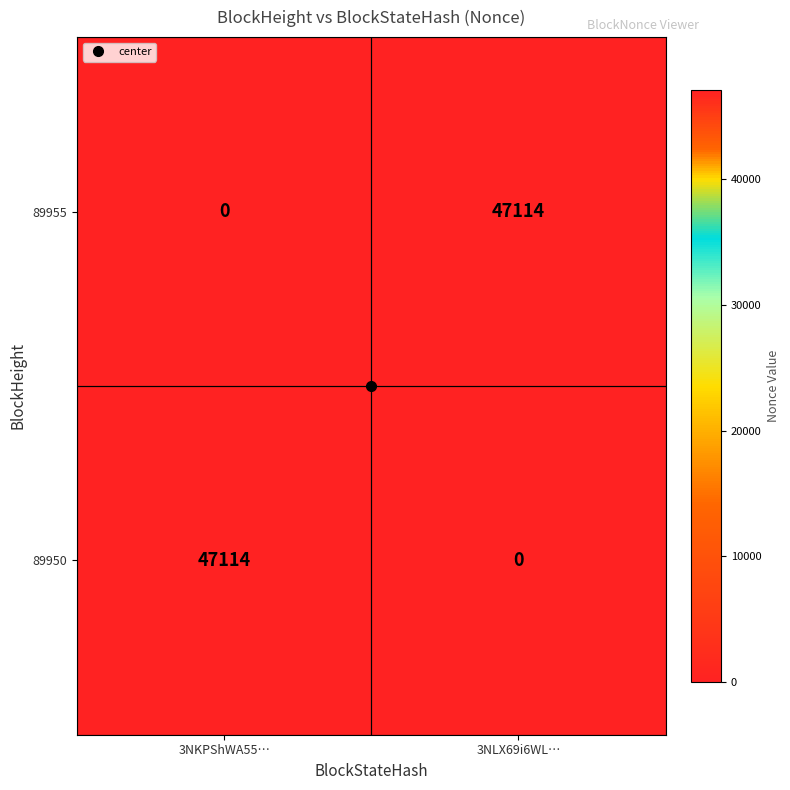

The 89955 series shows -18429 at 3NKPShWA55…. True or false?

False